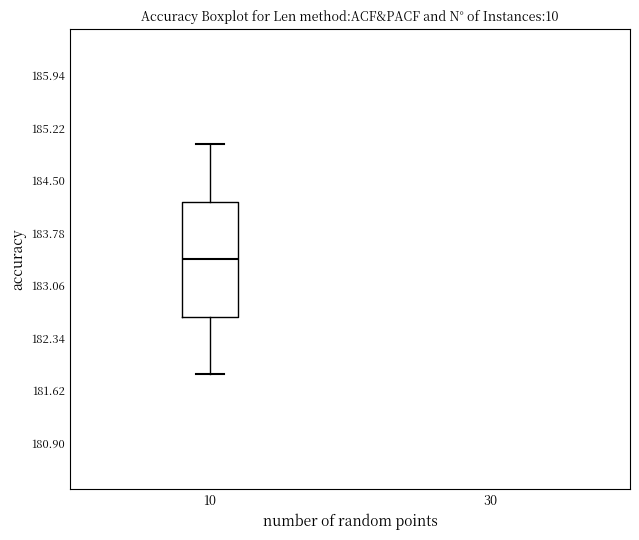

Read this box plot against the y-axis: the position of the median line, the range covered by the box, and the ends of both whiskers. The values are not printed on the chart, so give them approximately, as read against the axis.

median 183.4, box 182.6 to 184.2, whiskers 181.8 to 185.0